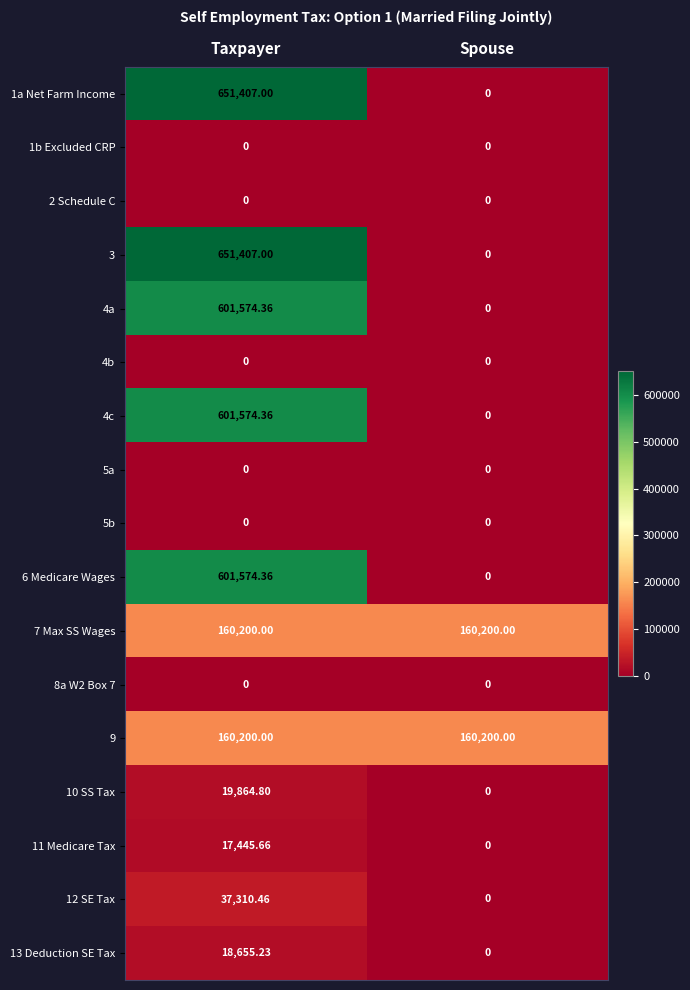

At which category is the sum across all series the highest?

Taxpayer